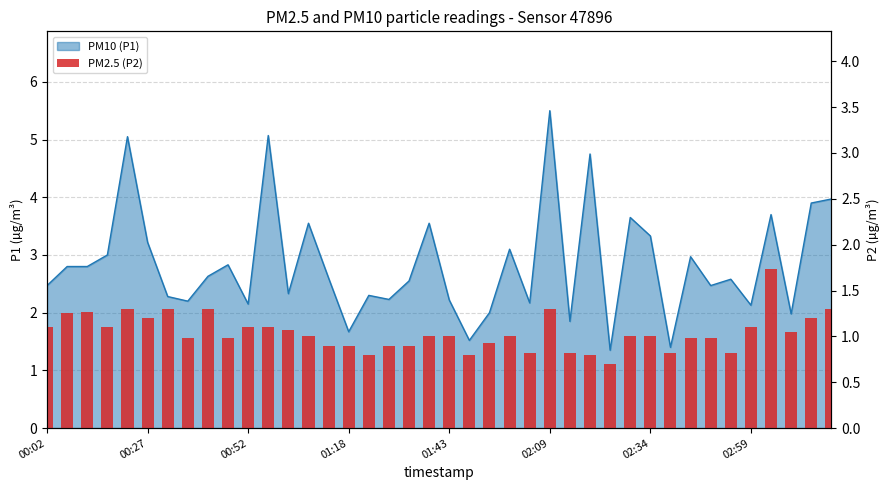

Between 28 and 00:52, which is larger?

00:52